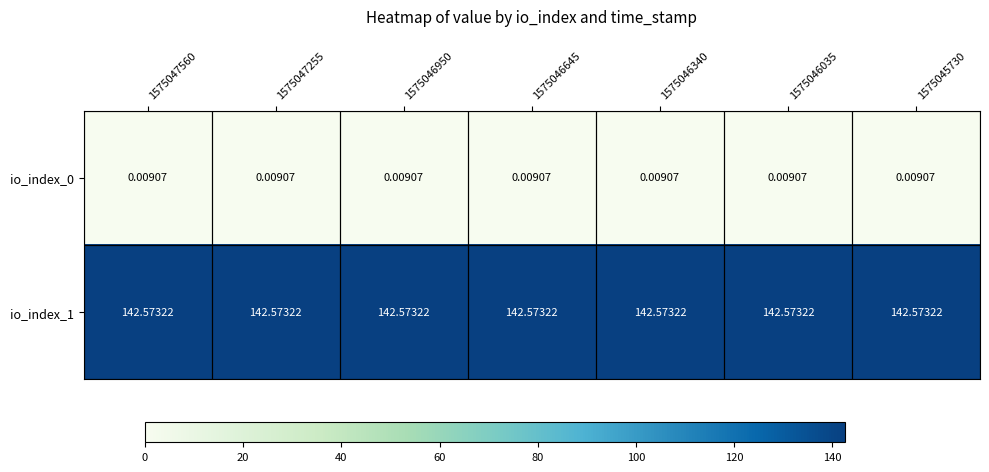

How many distinct data groups are displayed?

2